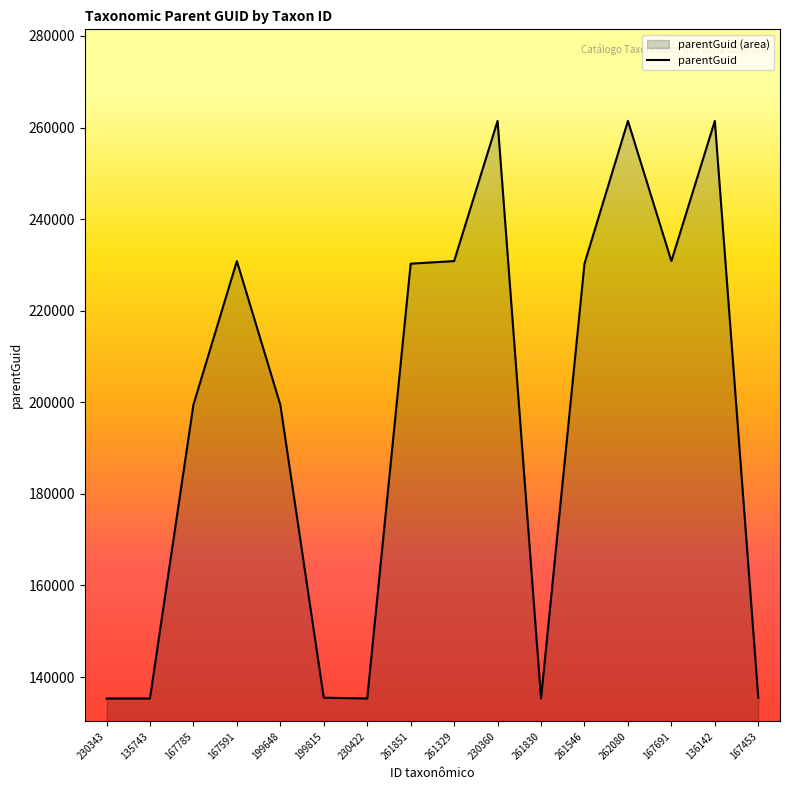

At which label does the data first exceed 230275?

167591